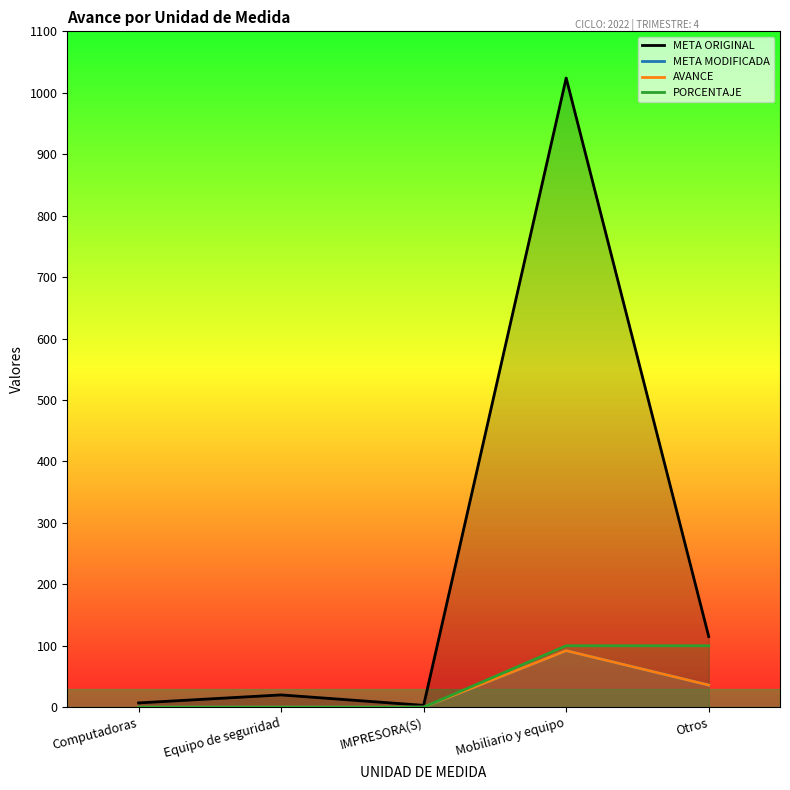

What is the difference between the maximum and second lowest values in the AVANCE series?

92